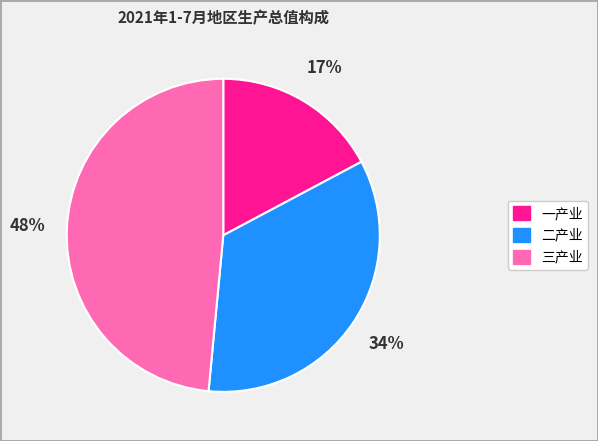

True or false: 二产业 accounts for 34% of the total.

True